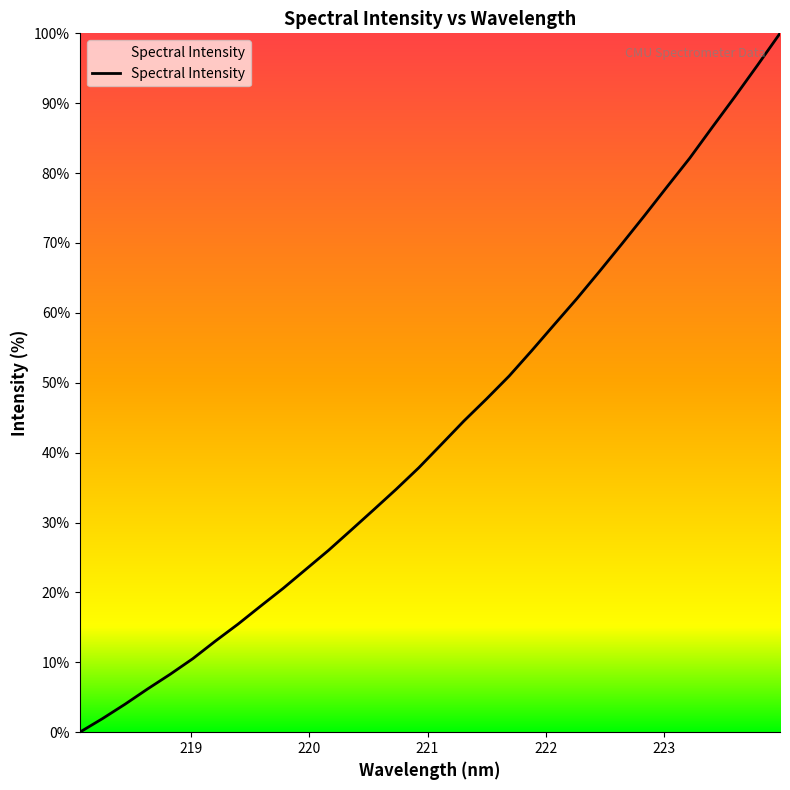

What is the maximum value shown in the chart?

100.0